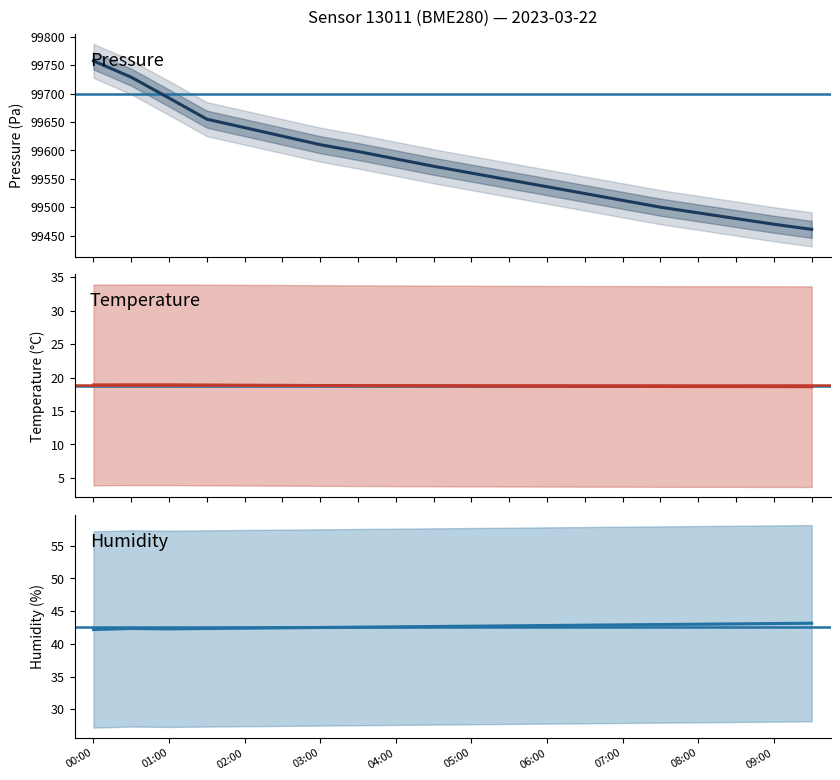

What is the difference between the maximum and minimum values in the humidity series?

1.0